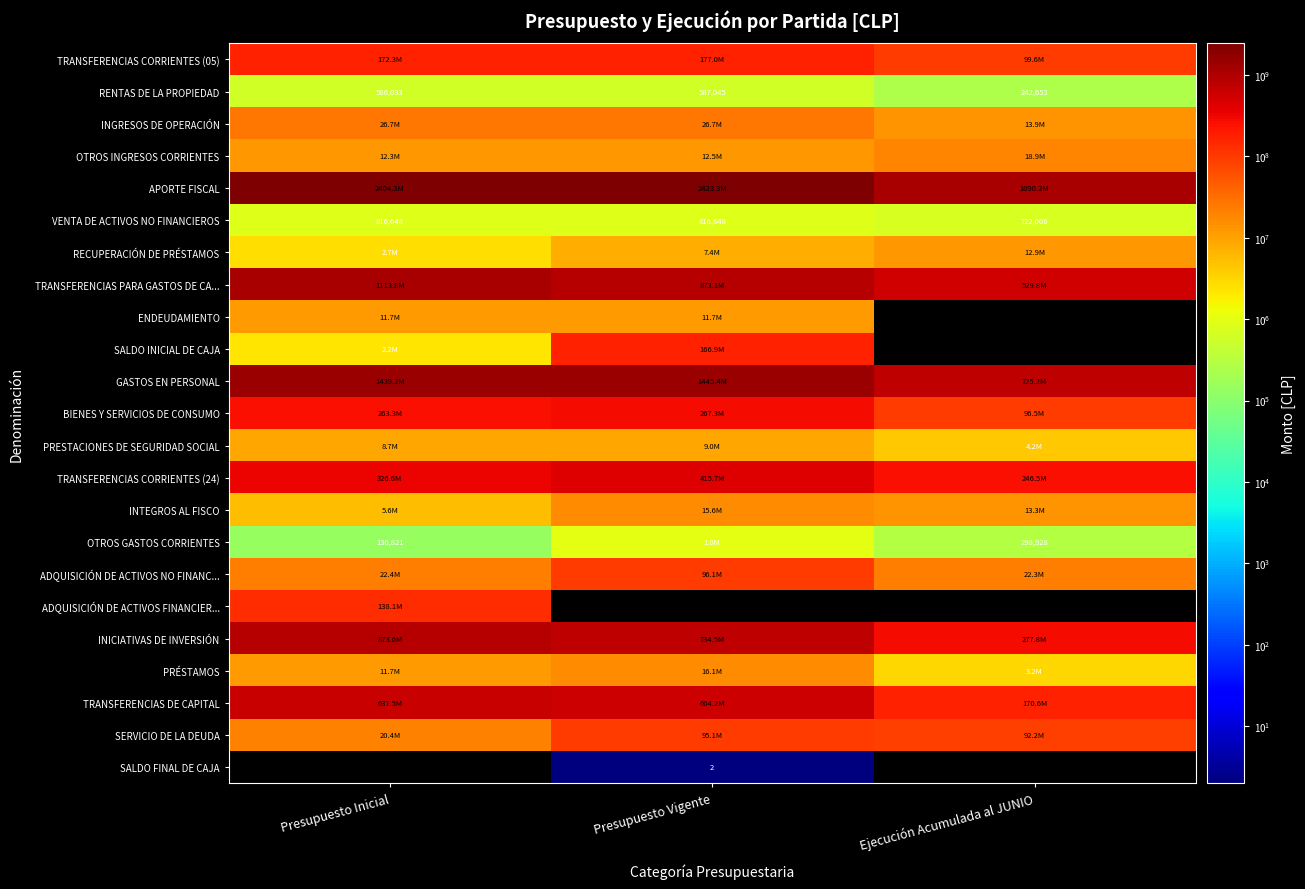

Which category has the highest value across all series?

Presupuesto Vigente